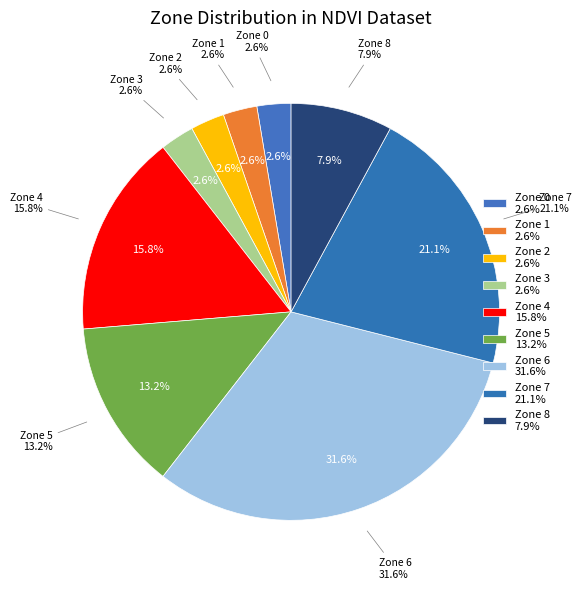

Does Zone 2 account for over 50% of the chart?

No